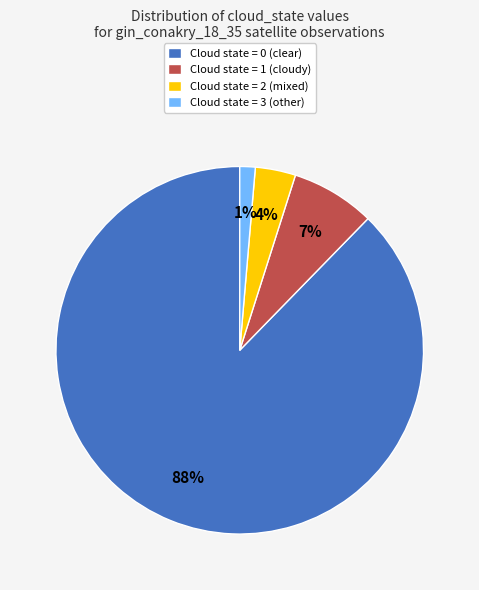

To the nearest percent, what portion does Cloud state = 2 (mixed) represent?

4%